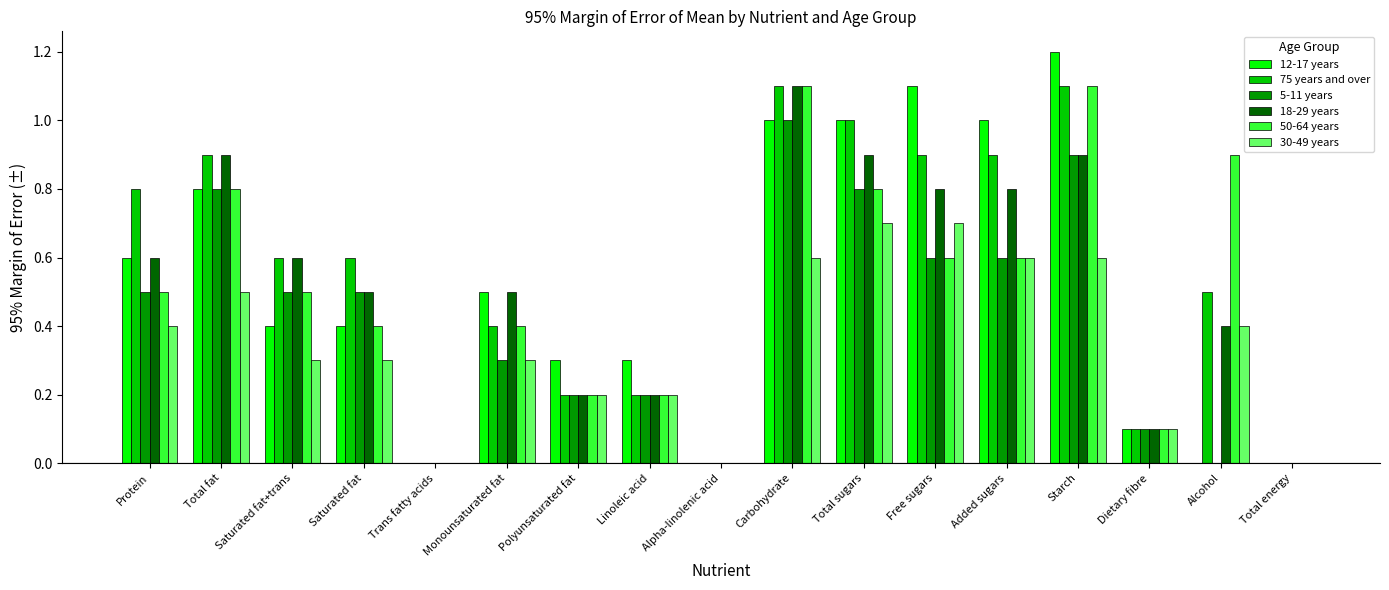

True or false: 12-17 years has a value of 0.5 at Polyunsaturated fat.

False